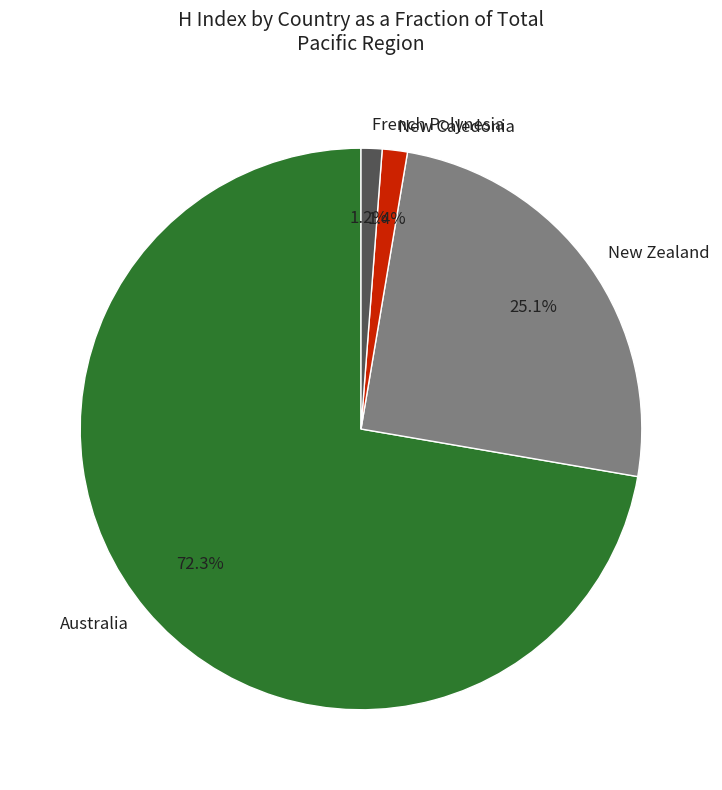

How many segments does this pie chart have?

4